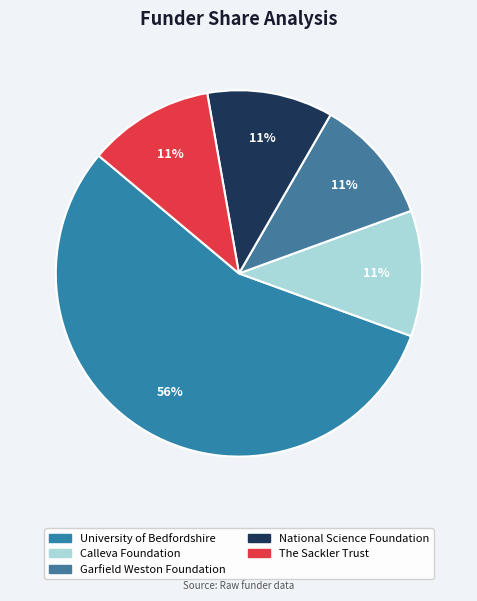

What is the ratio of the value at Garfield Weston Foundation to the value at Calleva Foundation?

1.0